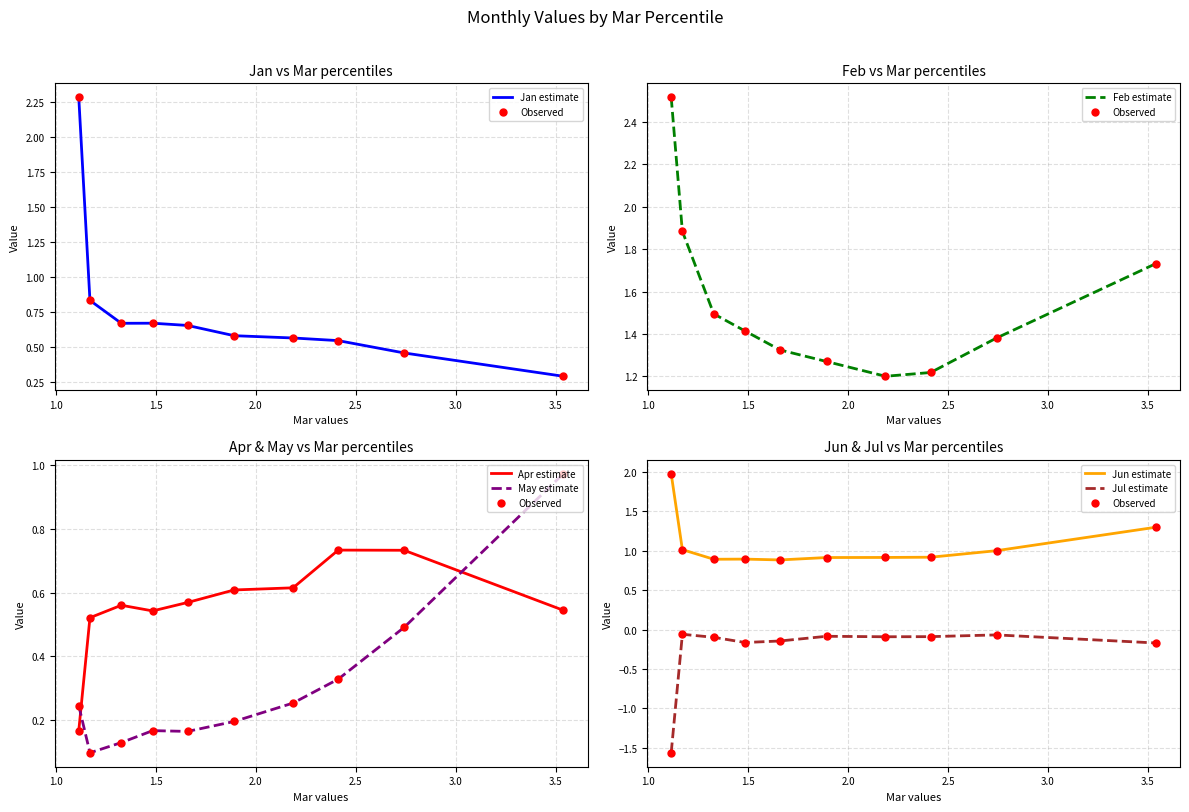

What are all the series names shown in the legend?

Jan, Feb, Apr, May, Jun, Jul